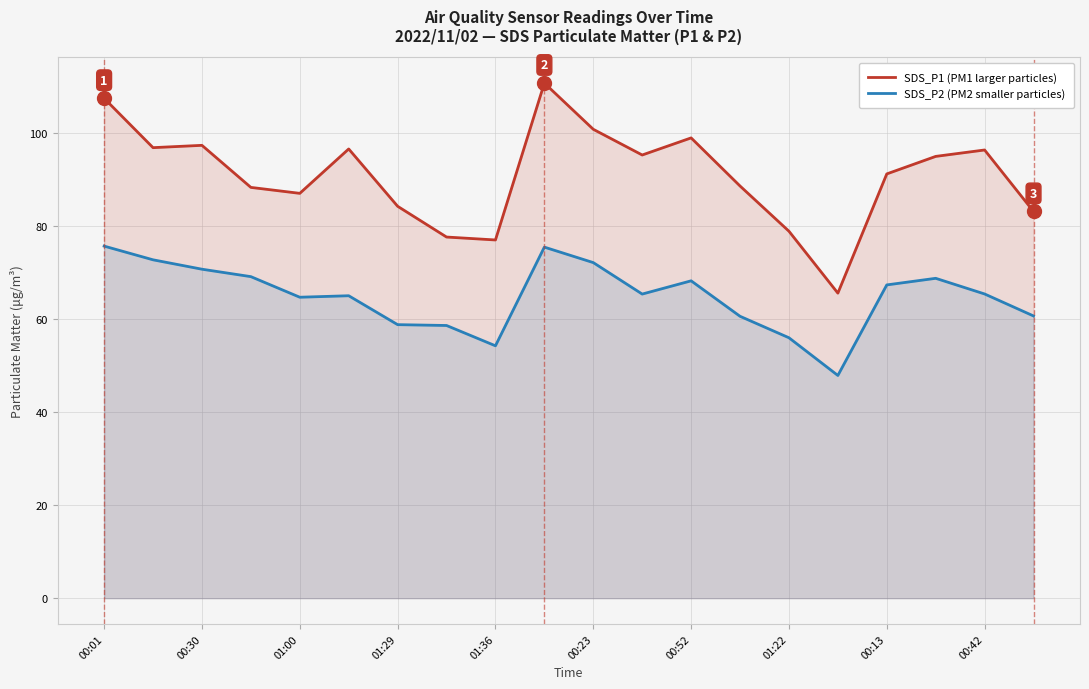

True or false: SDS_P2 (PM2 smaller particles) has a value of 22.6 at 00:23.

False